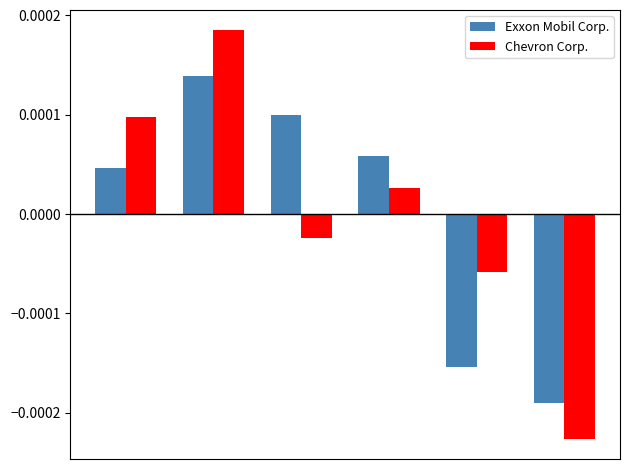

How many Exxon Mobil Corp. values are between 0 and 1?

4